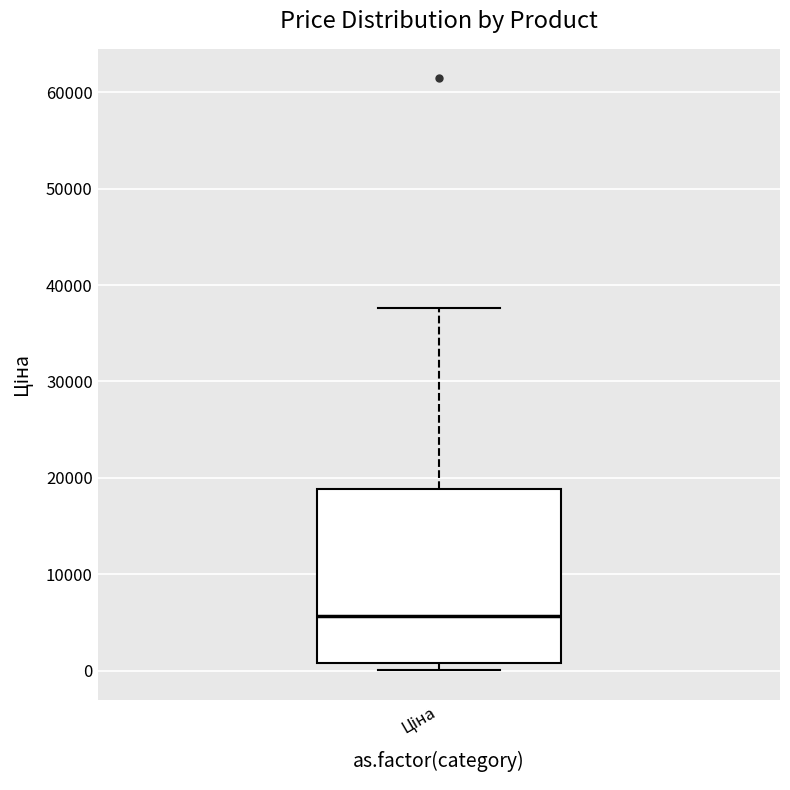

Read this box plot against the y-axis: the position of the median line, the range covered by the box, and the ends of both whiskers. The values are not printed on the chart, so give them approximately, as read against the axis.

median 6000, box 1000 to 19000, whiskers 0 to 38000